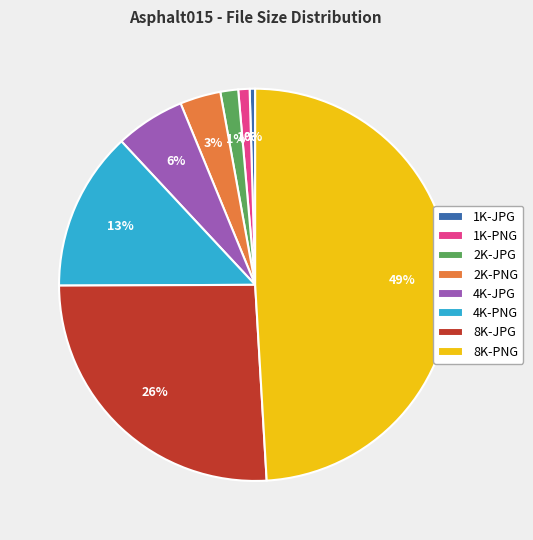

Which category has the biggest portion of the pie?

8K-PNG